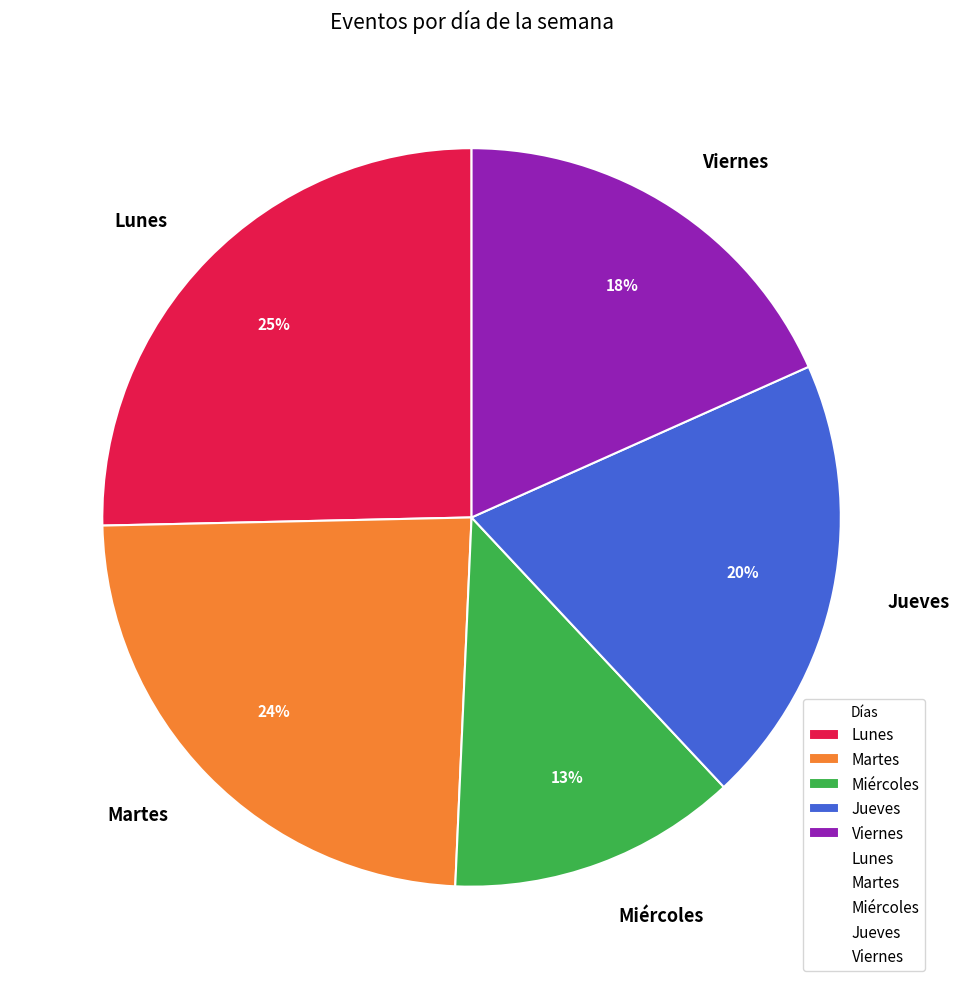

How many slices are in this pie chart?

5